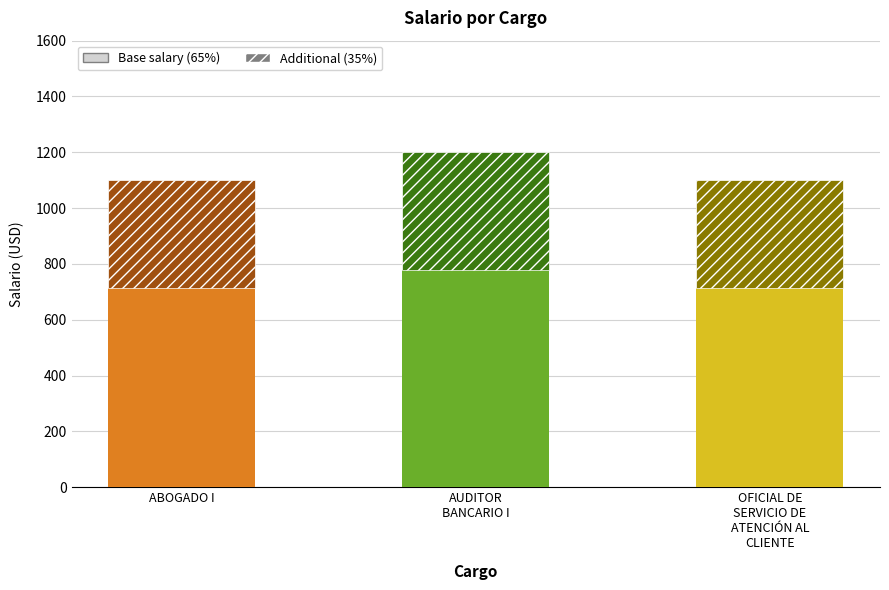

What is the total value across all series at ABOGADO I?

1100